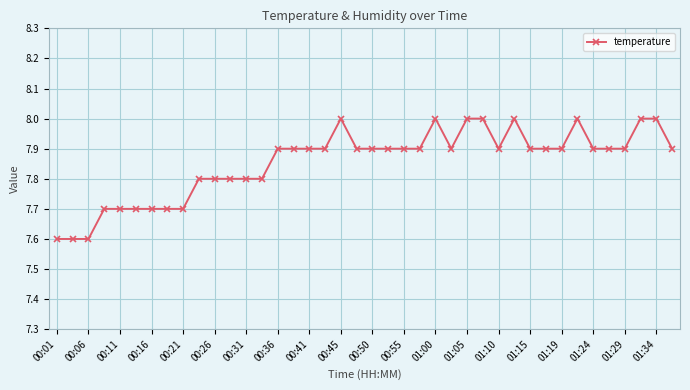

Reading left to right, extract all data points from this chart.

7.6	7.6	7.6	7.7	7.7	7.7	7.7	7.7	7.7	7.8	7.8	7.8	7.8	7.8	7.9	7.9	7.9	7.9	8.0	7.9	7.9	7.9	7.9	7.9	8.0	7.9	8.0	8.0	7.9	8.0	7.9	7.9	7.9	8.0	7.9	7.9	7.9	8.0	8.0	7.9